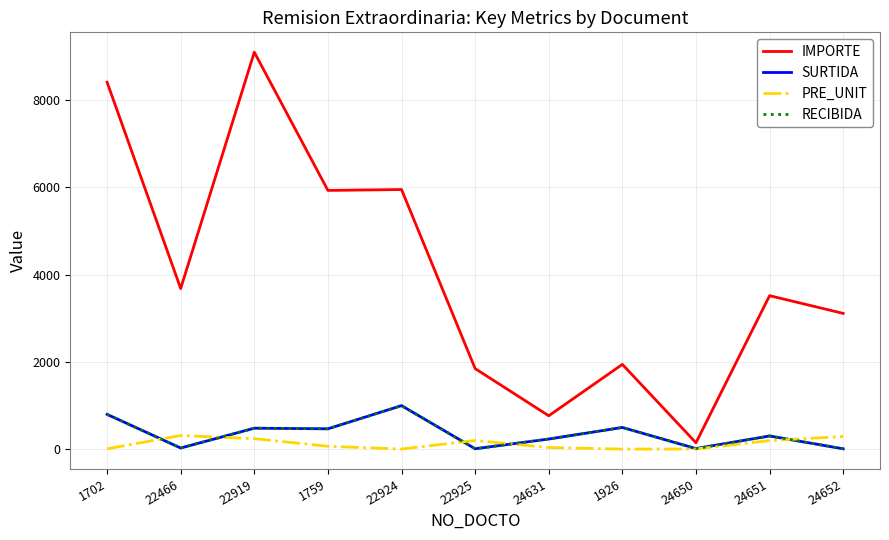

True or false: PRE_UNIT and RECIBIDA cross at least once.

True